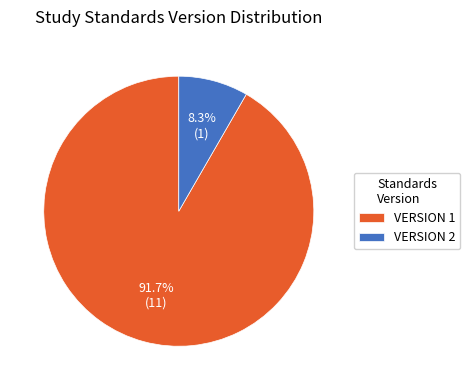

How much of the chart is everything except VERSION 1?

8.3%